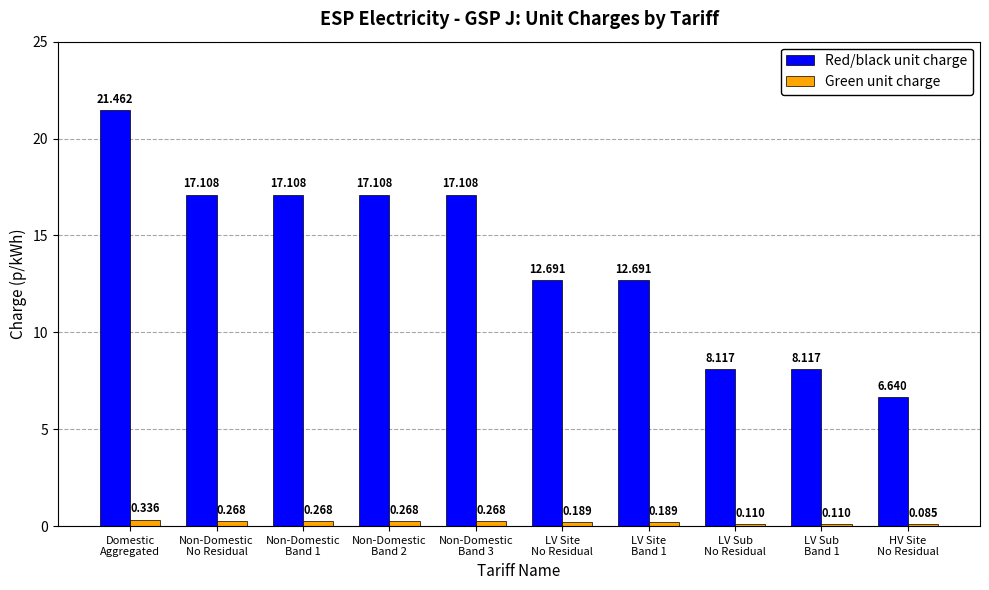

Count the Green unit charge values in the range 0 to 1.

10